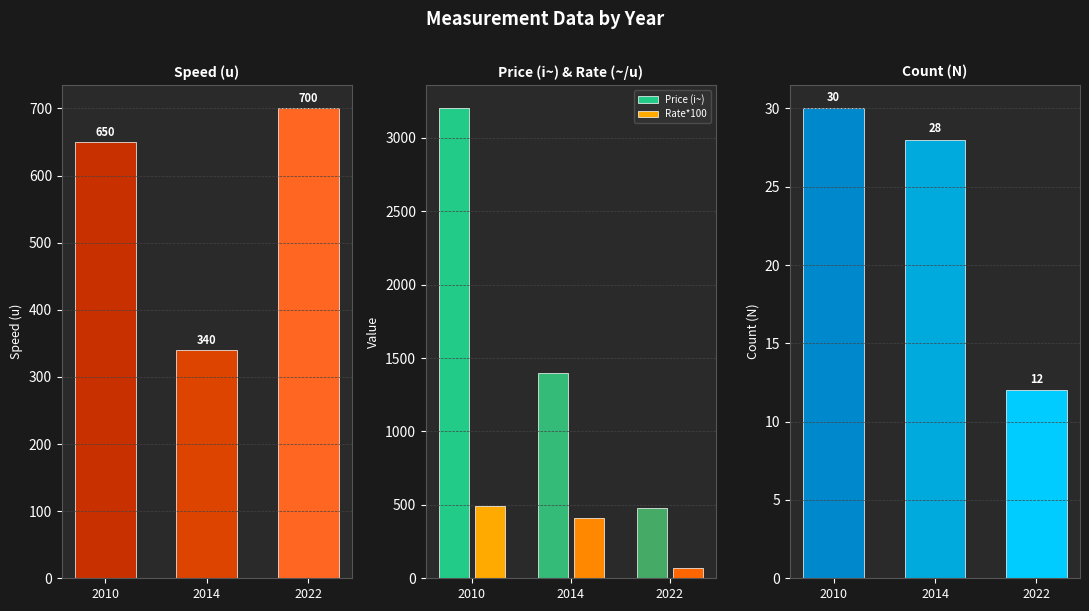

At which label is Rate*100 closest to 280?

2014